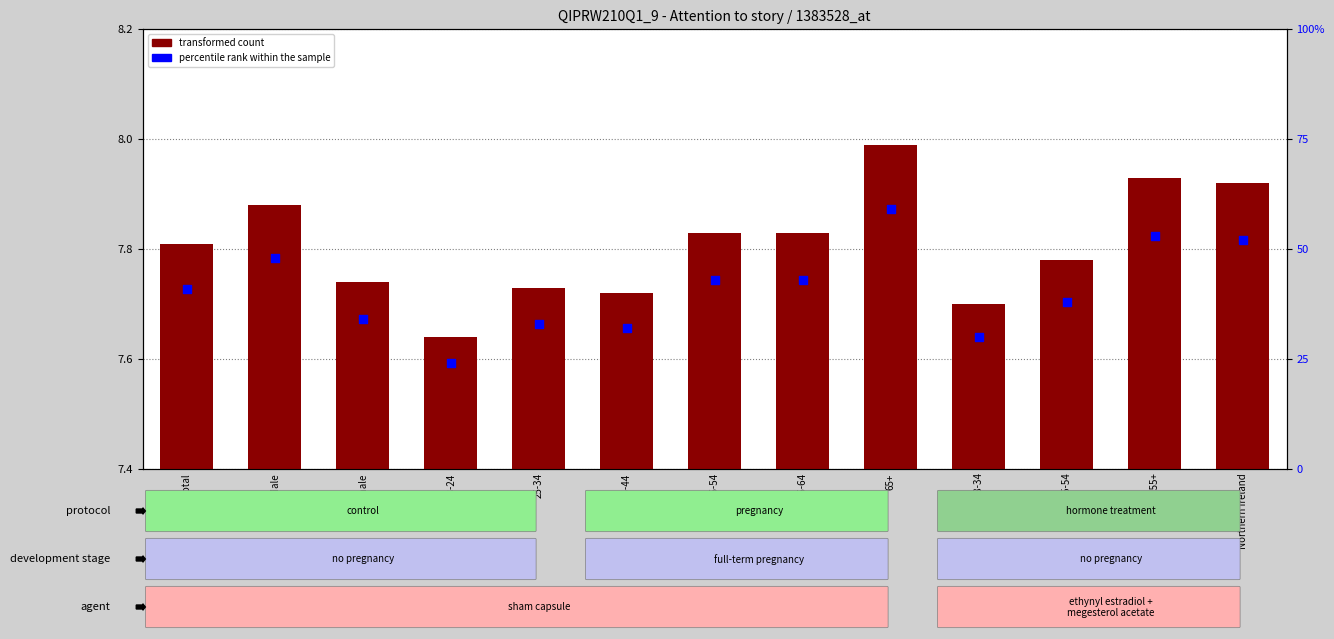

At which category is the sum across all series the highest?

8